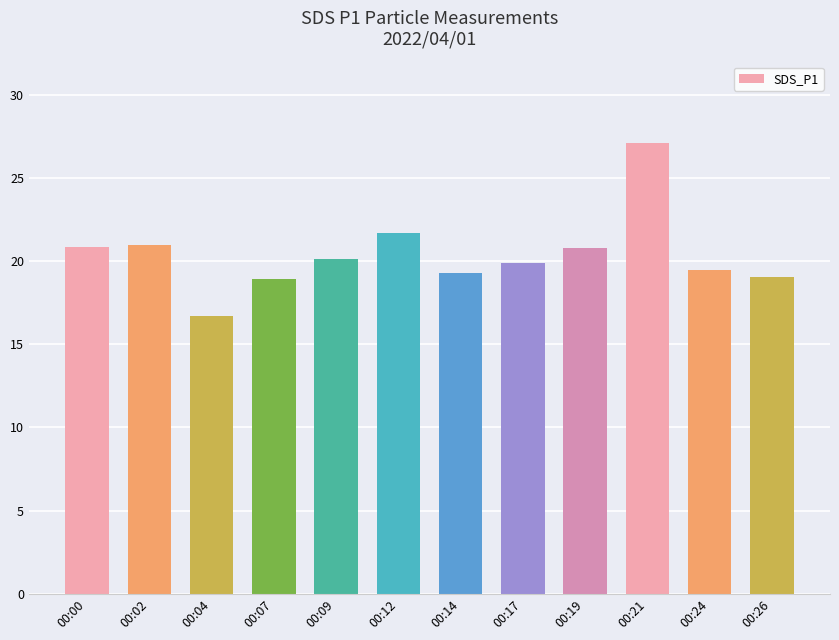

What is the change in value from 00:02 to 00:24?

-1.5